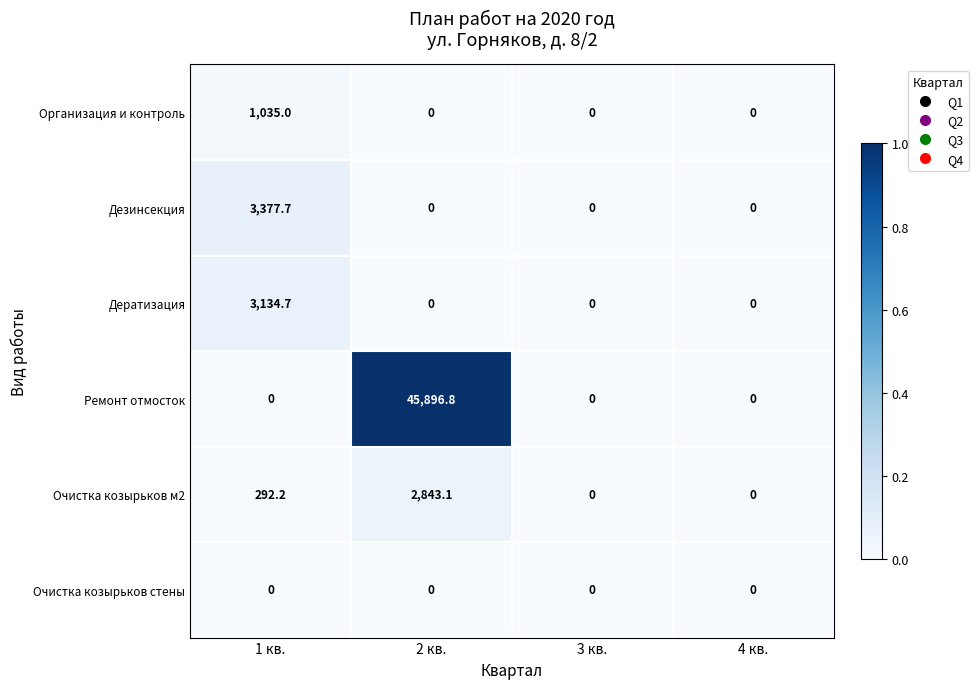

Which series has the largest total across all categories?

Ремонт отмосток